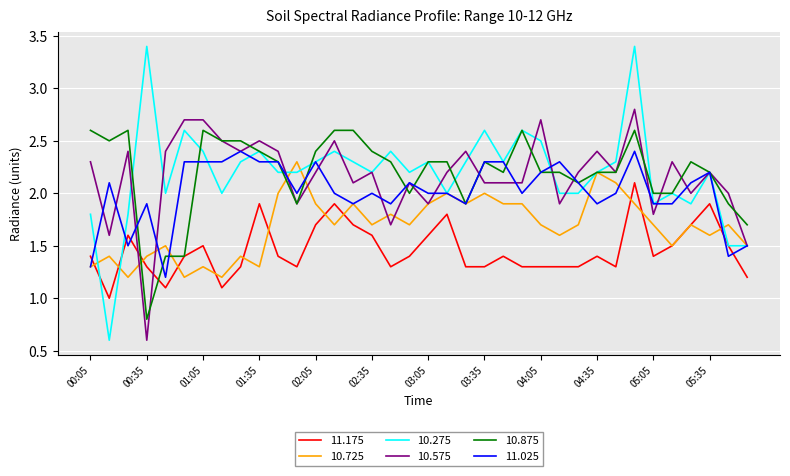

Reading left to right, what are all the values shown in this chart?

11.175: 1.4	1.0	1.6	1.3	1.1	1.4	1.5	1.1	1.3	1.9	1.4	1.3	1.7	1.9	1.7	1.6	1.3	1.4	1.6	1.8	1.3	1.3	1.4	1.3	1.3	1.3	1.3	1.4	1.3	2.1	1.4	1.5	1.7	1.9	1.5	1.2
10.725: 1.3	1.4	1.2	1.4	1.5	1.2	1.3	1.2	1.4	1.3	2.0	2.3	1.9	1.7	1.9	1.7	1.8	1.7	1.9	2.0	1.9	2.0	1.9	1.9	1.7	1.6	1.7	2.2	2.1	1.9	1.7	1.5	1.7	1.6	1.7	1.5
10.275: 1.8	0.6	1.8	3.4	2.0	2.6	2.4	2.0	2.3	2.4	2.2	2.2	2.3	2.4	2.3	2.2	2.4	2.2	2.3	2.0	2.3	2.6	2.3	2.6	2.5	2.0	2.0	2.2	2.3	3.4	1.9	2.0	1.9	2.2	1.5	1.5
10.575: 2.3	1.6	2.4	0.6	2.4	2.7	2.7	2.5	2.4	2.5	2.4	1.9	2.2	2.5	2.1	2.2	1.7	2.1	1.9	2.2	2.4	2.1	2.1	2.1	2.7	1.9	2.2	2.4	2.2	2.8	1.8	2.3	2.0	2.2	2.0	1.5
10.875: 2.6	2.5	2.6	0.8	1.4	1.4	2.6	2.5	2.5	2.4	2.3	1.9	2.4	2.6	2.6	2.4	2.3	2.0	2.3	2.3	1.9	2.3	2.2	2.6	2.2	2.2	2.1	2.2	2.2	2.6	2.0	2.0	2.3	2.2	1.9	1.7
11.025: 1.3	2.1	1.5	1.9	1.2	2.3	2.3	2.3	2.4	2.3	2.3	2.0	2.3	2.0	1.9	2.0	1.9	2.1	2.0	2.0	1.9	2.3	2.3	2.0	2.2	2.3	2.1	1.9	2.0	2.4	1.9	1.9	2.1	2.2	1.4	1.5